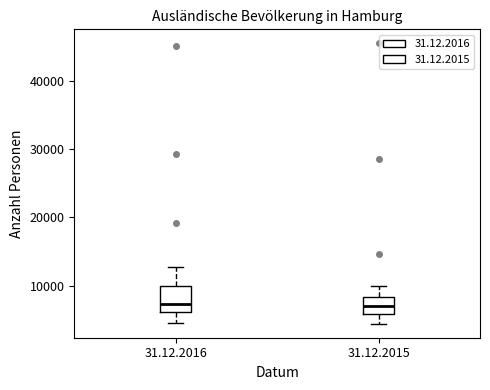

Where does the upper whisker of the box for 31.12.2016 end on the y-axis? The values are not printed on the chart, so give them approximately, as read against the axis.

13000